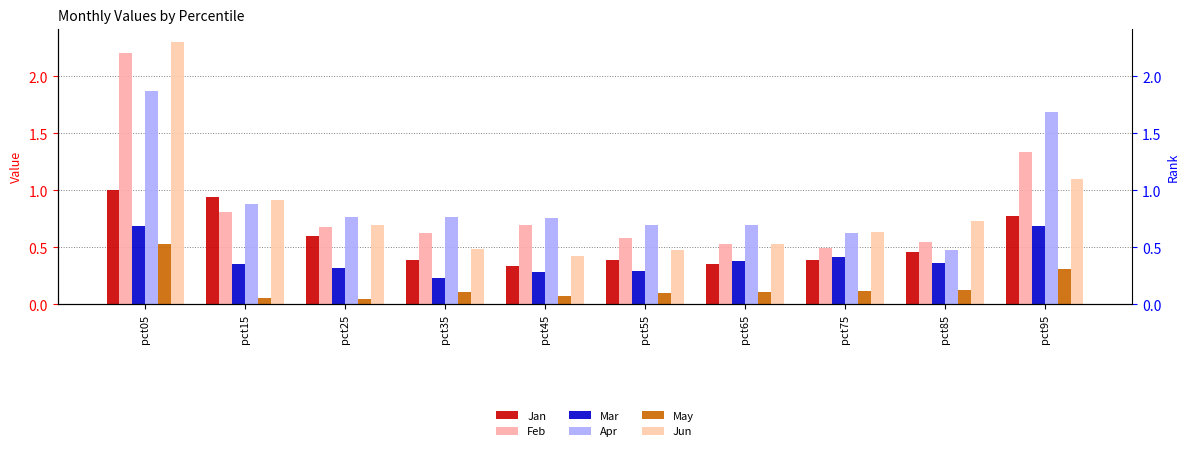

What is the sum of all Apr values?

9.2